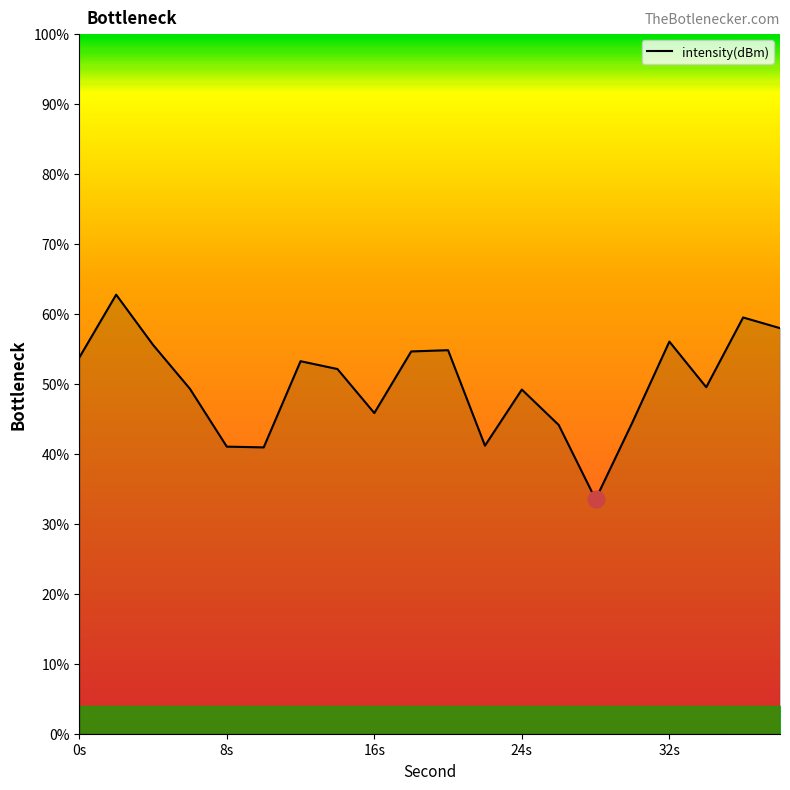

What is the greatest value displayed?

62.8